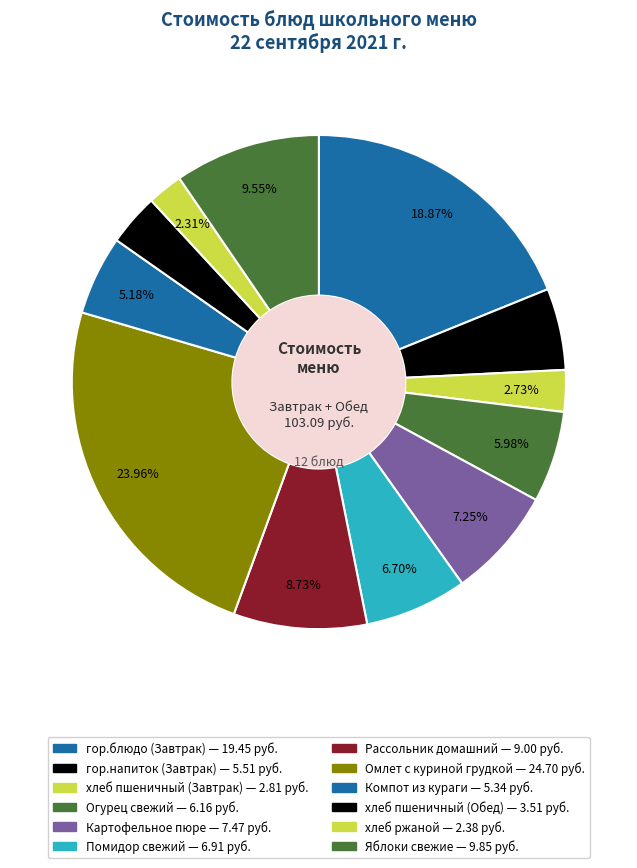

Count the number of slices in the pie.

12